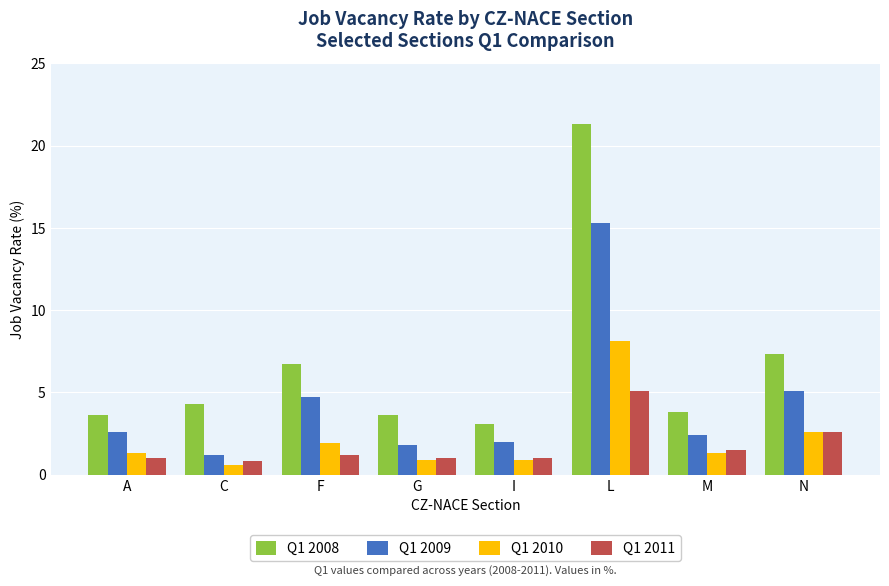

What is the average value of the Q1 2008 series?

6.7